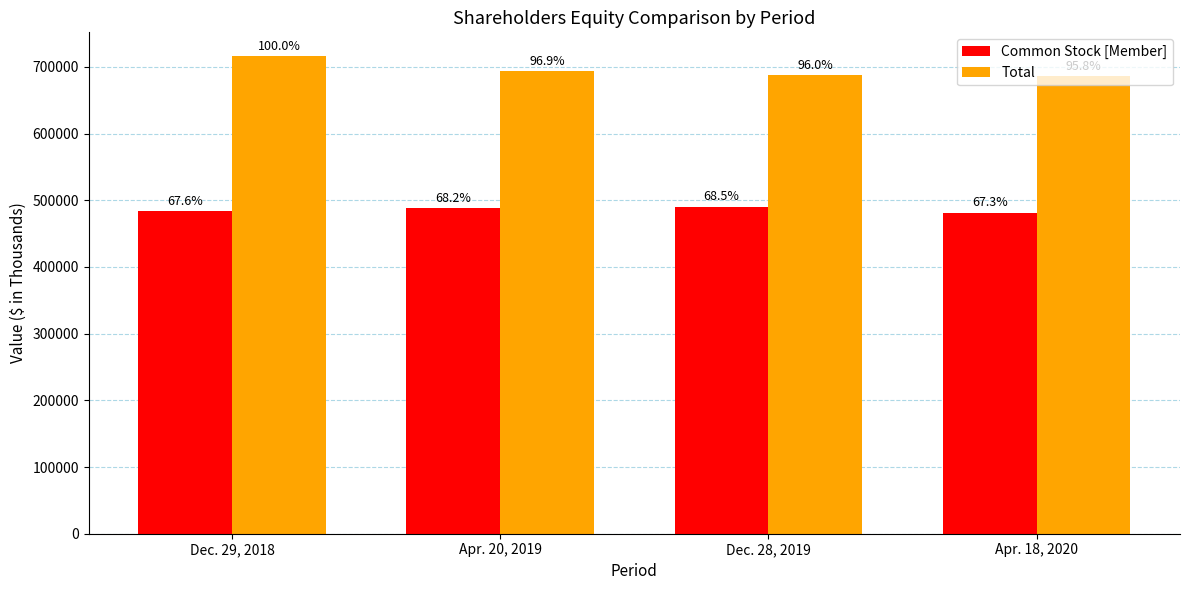

What are all the series names shown in the legend?

Common Stock [Member], Total